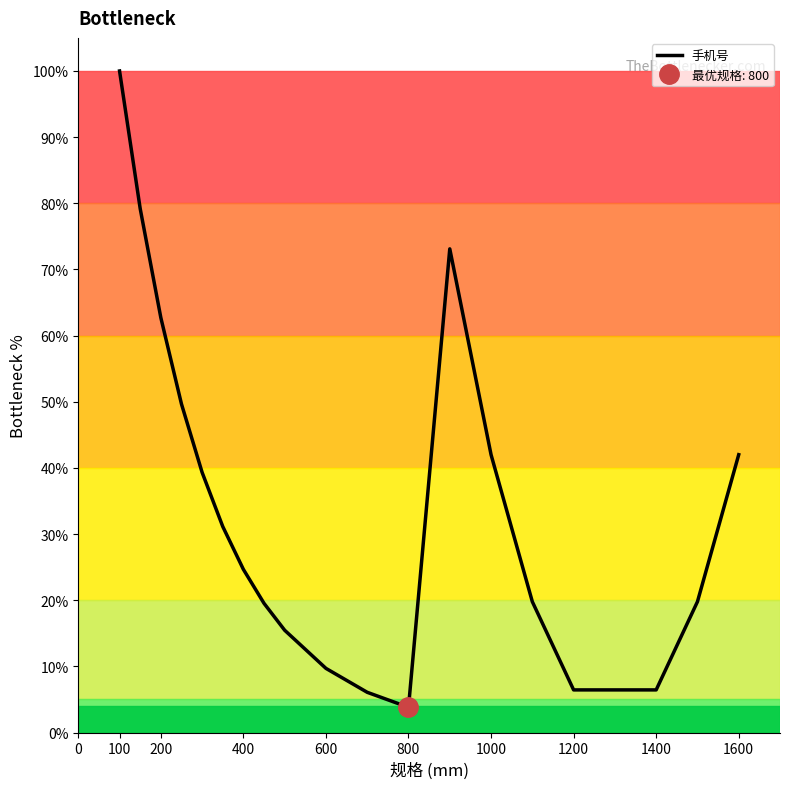

What is the minimum value for 手机号?

3.8